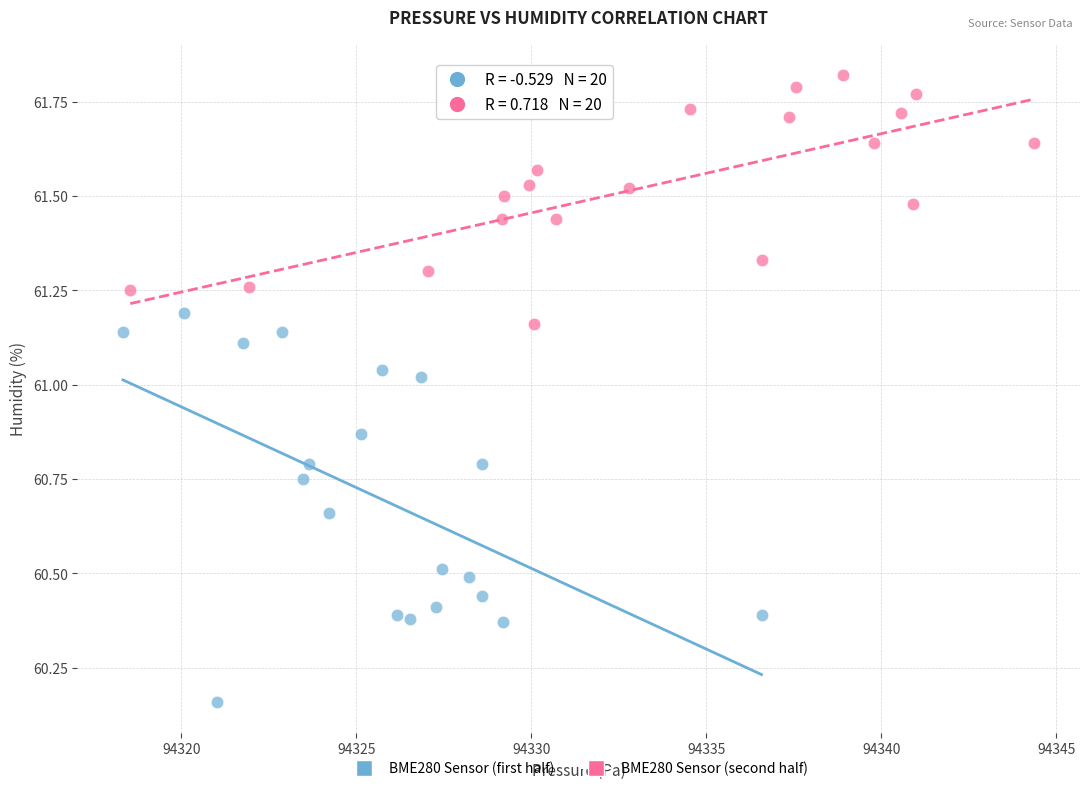

Which series reaches the maximum Y coordinate?

BME280 Sensor (second half)